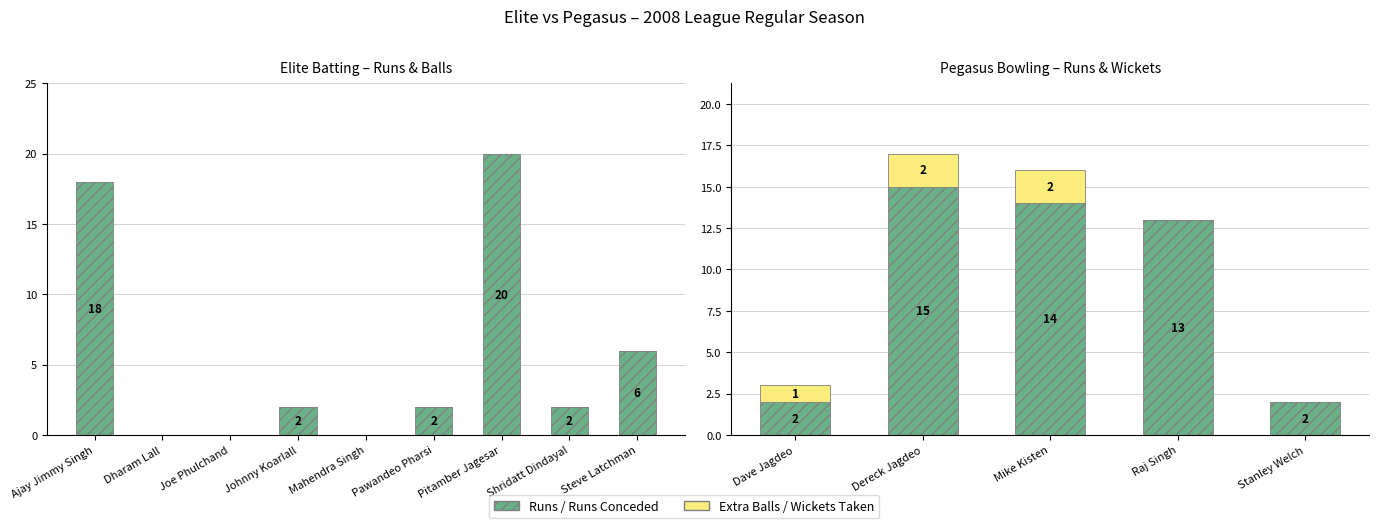

Does the chart contain any negative values?

No